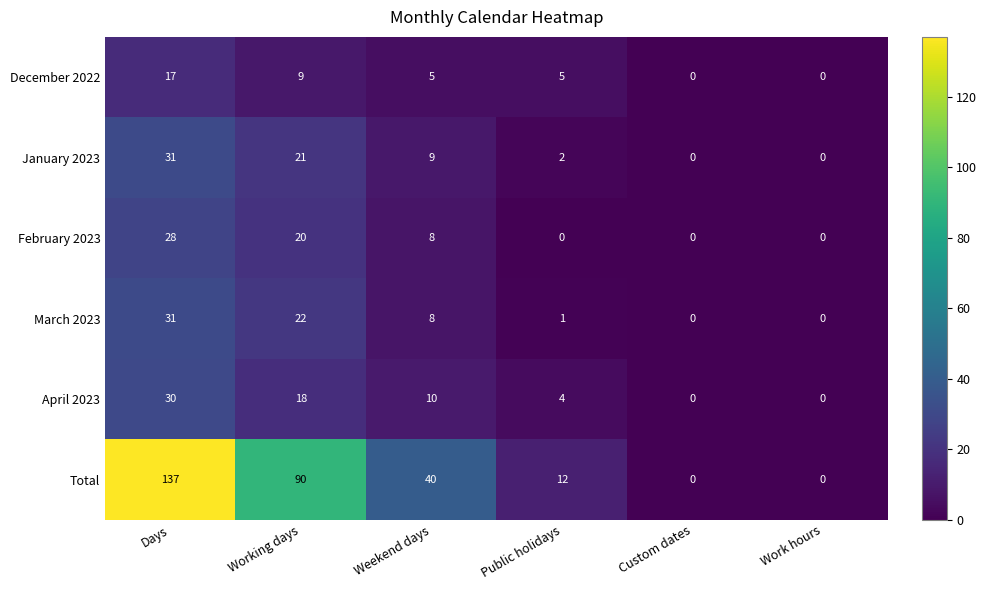

How many data points does each series have?

6